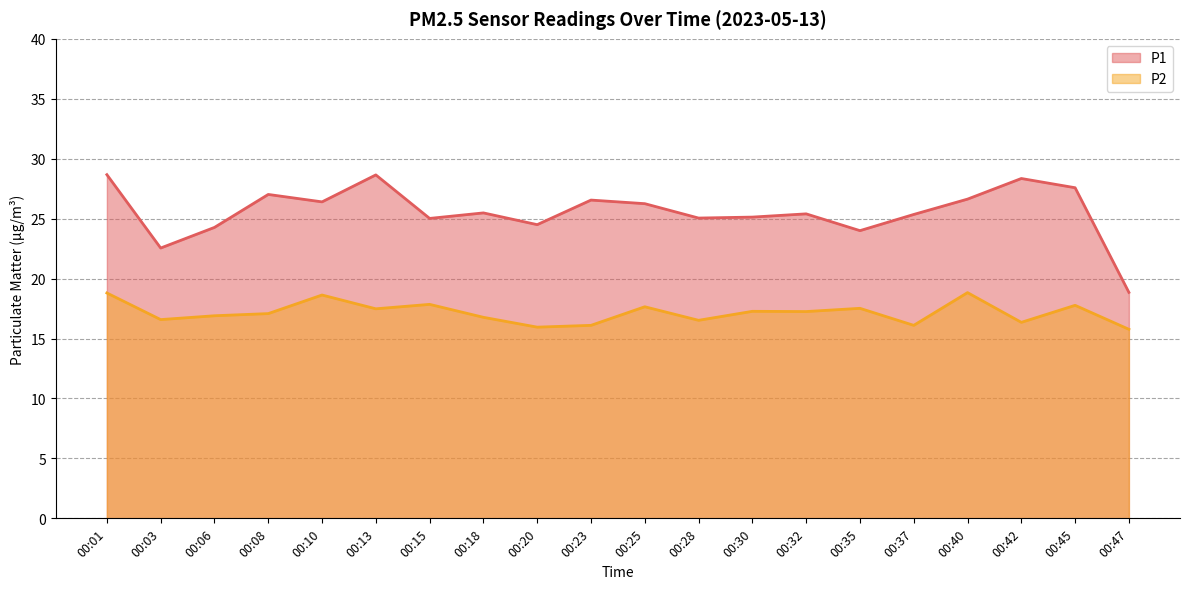

What are all the series names shown in the legend?

P1, P2